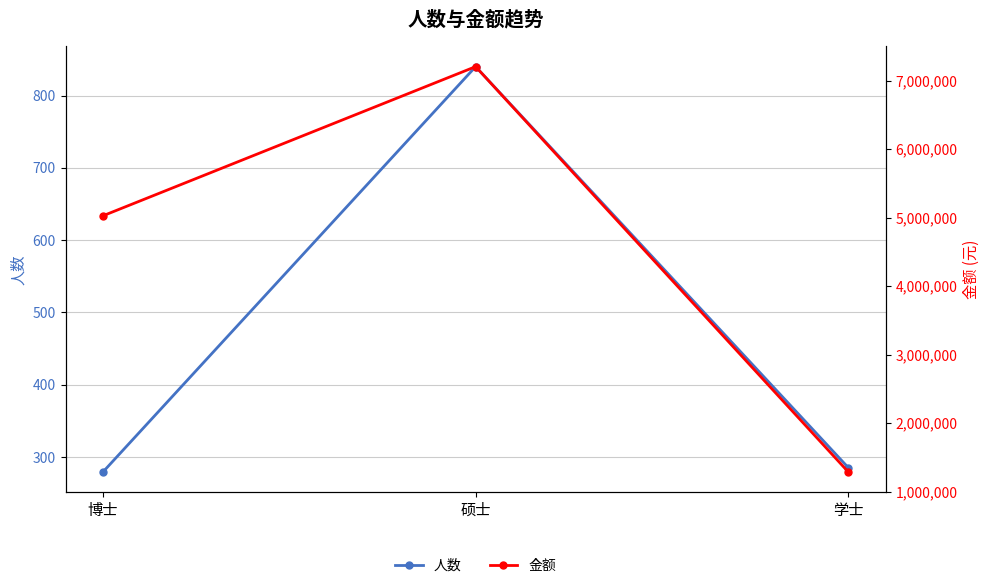

What value does the 金额 series have at 博士?

5026000